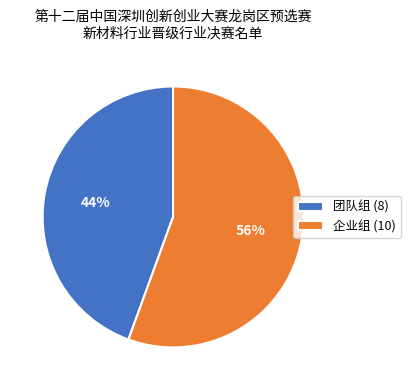

To the nearest percent, what is the combined percentage of 团队组 (8) and 企业组 (10)?

100%